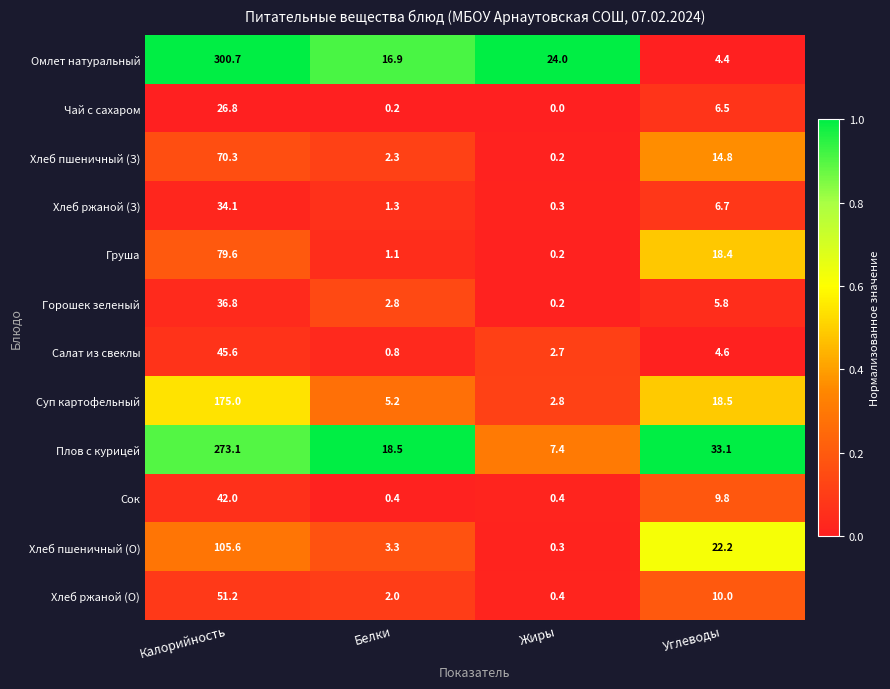

What is the sum of all Хлеб ржаной (О) values?

63.6